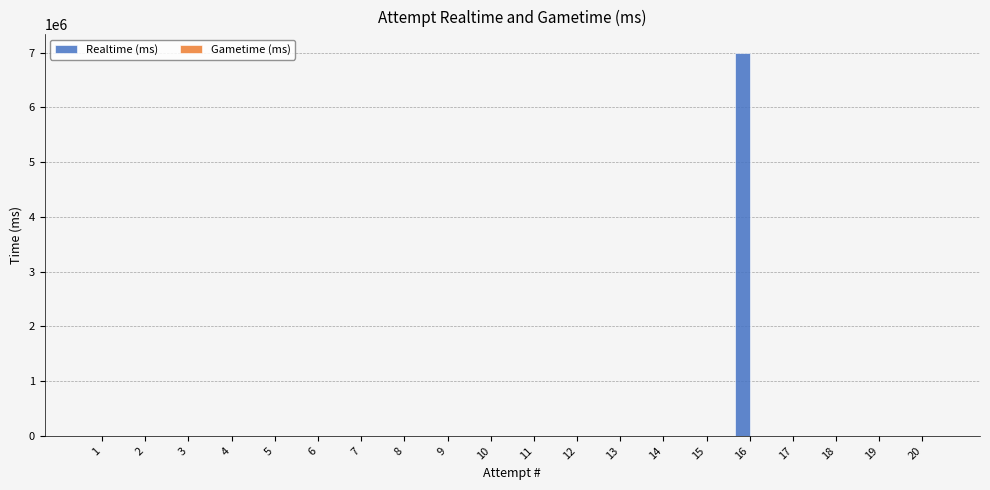

Is it true that the value at 2 is 3617935?

False